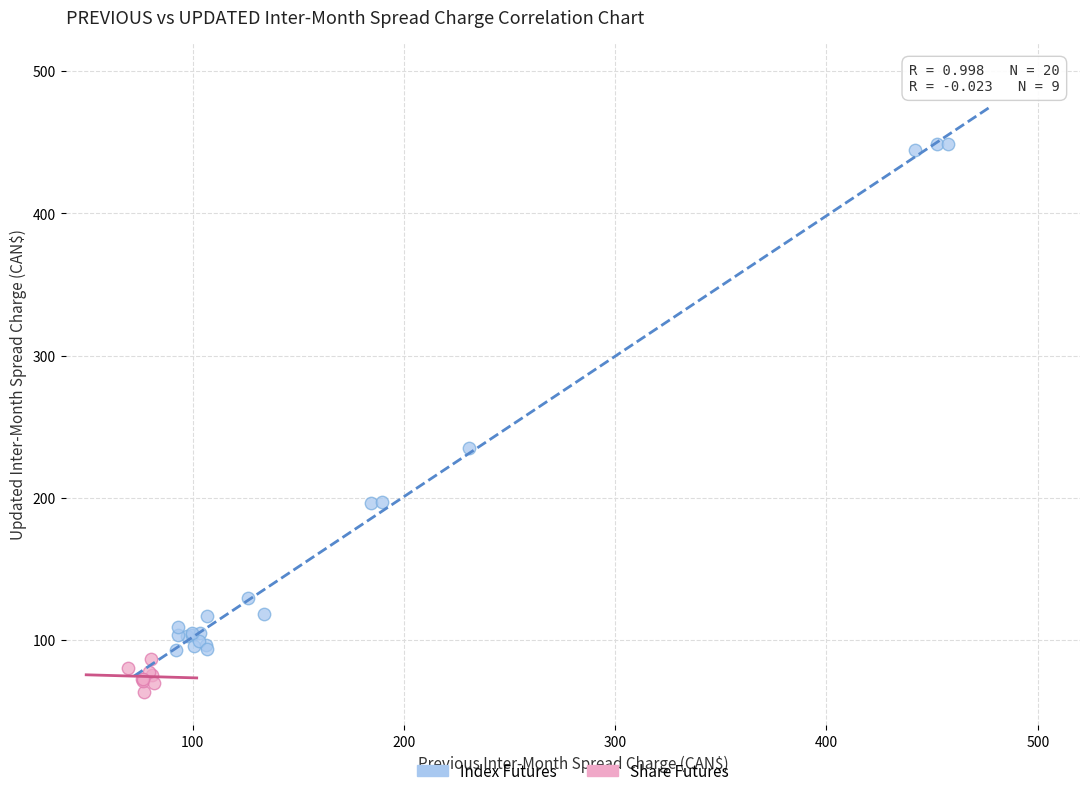

Which series has the largest Y range (max minus min)?

Index Futures